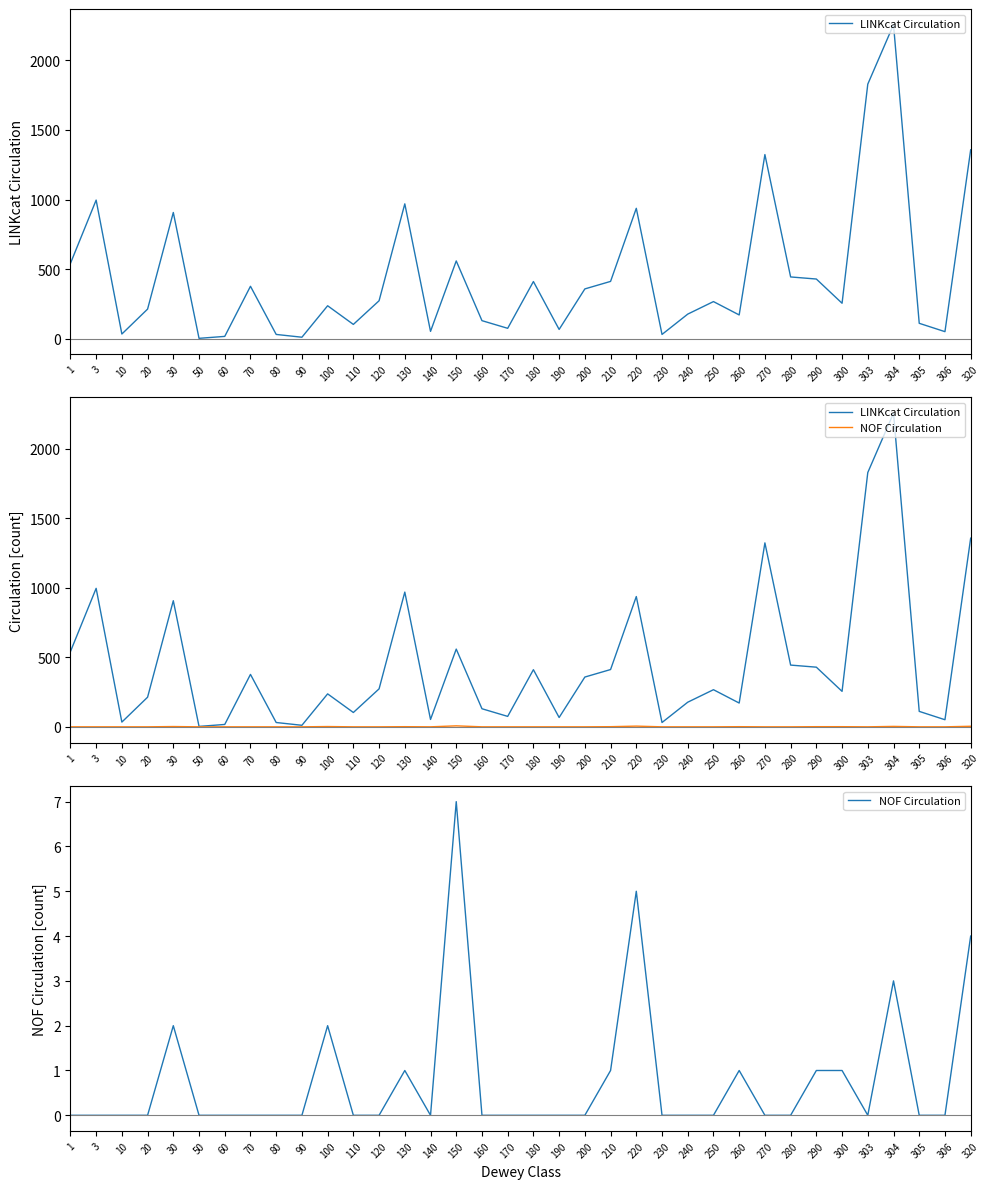

What is the sum of all LINKcat Circulation values?

16415